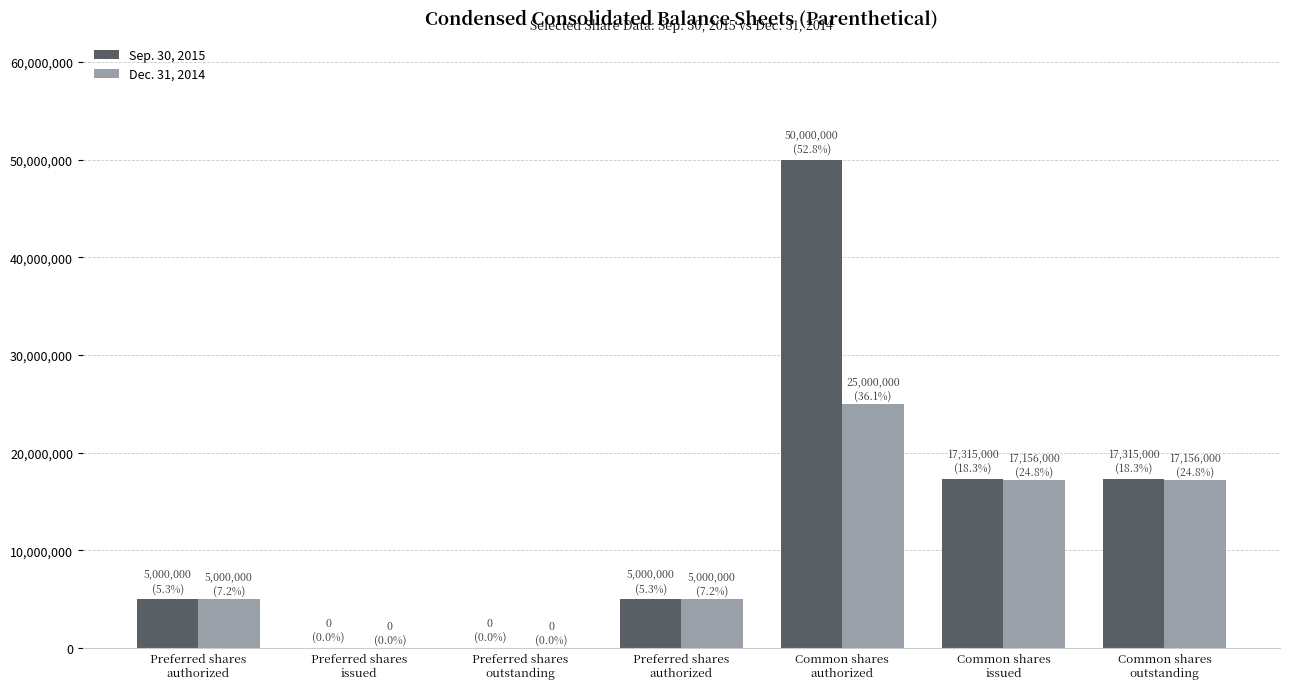

What is the difference between the Dec. 31, 2014 values at Common shares
issued and Preferred shares
issued?

17156000